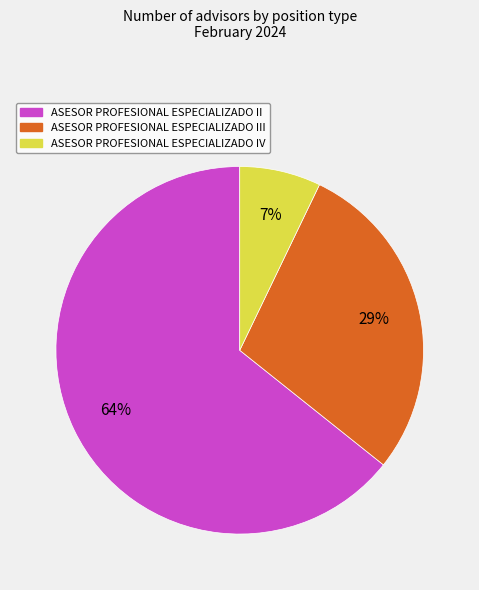

Which has a higher value, ASESOR PROFESIONAL ESPECIALIZADO IV or ASESOR PROFESIONAL ESPECIALIZADO III?

ASESOR PROFESIONAL ESPECIALIZADO III